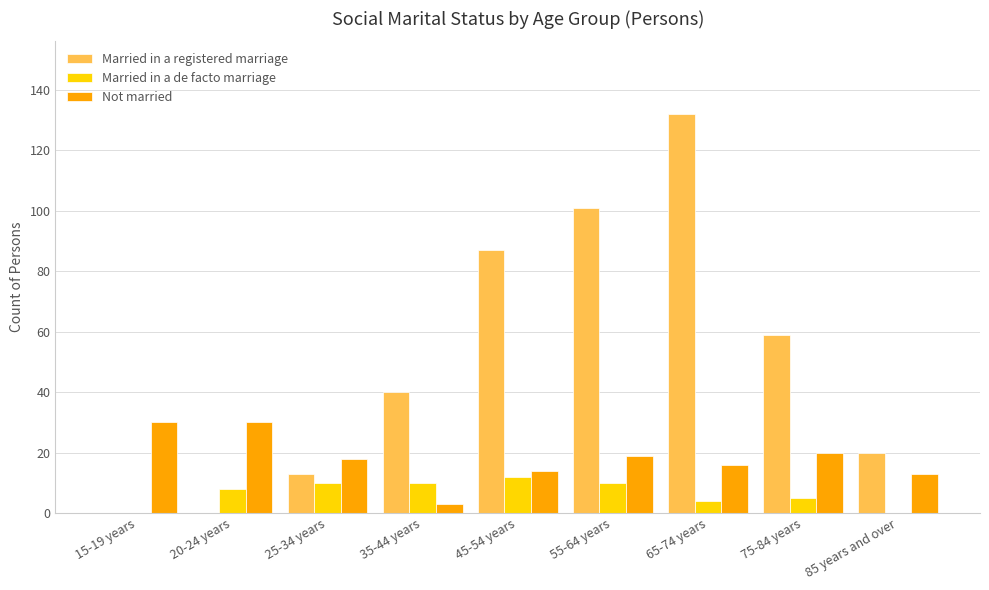

Which series has the largest total across all categories?

Married in a registered marriage